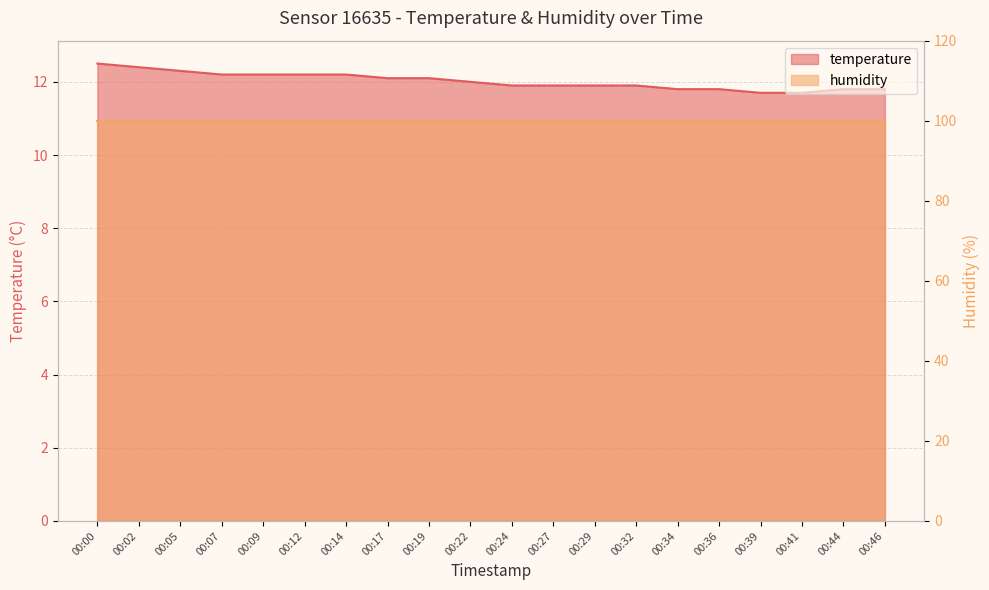

What is the change in value from 00:02 to 00:29?

-0.5